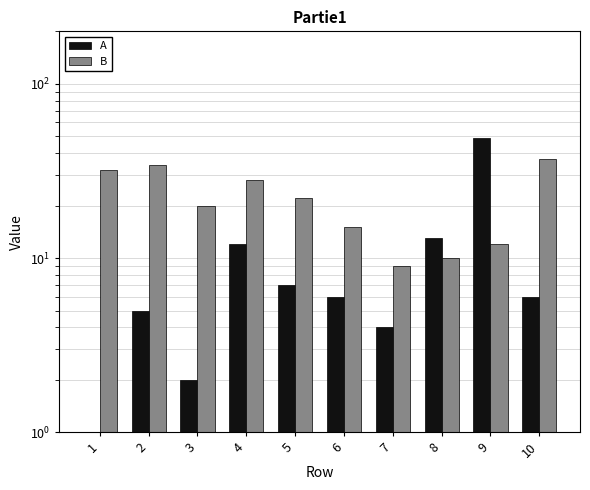

What is the value of the A bar at the 3rd from the left?

2